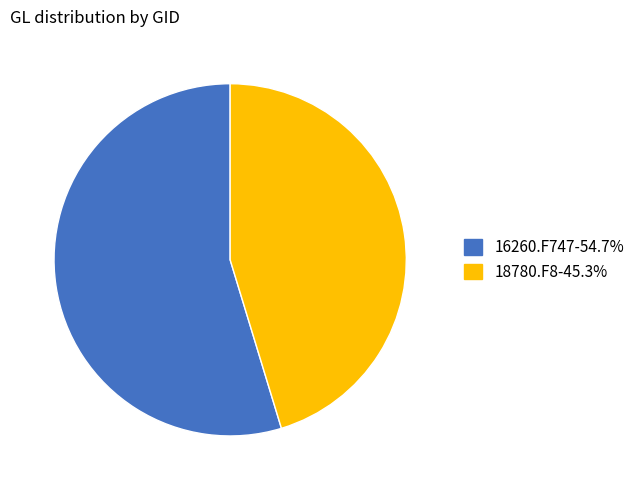

Is the sum of 18780.F8 and 16260.F747 greater than half?

Yes